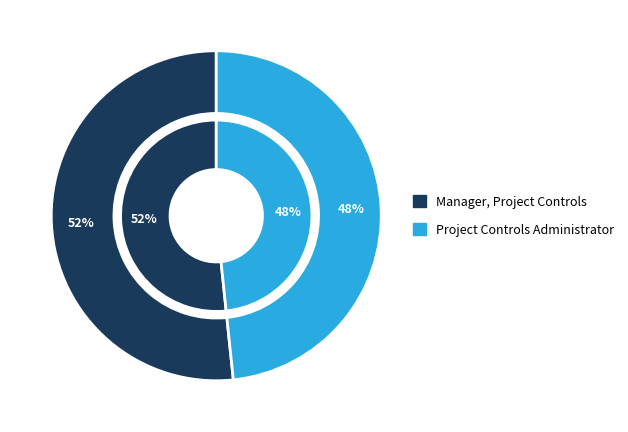

True or false: Project Controls Administrator accounts for 61% of the total.

False